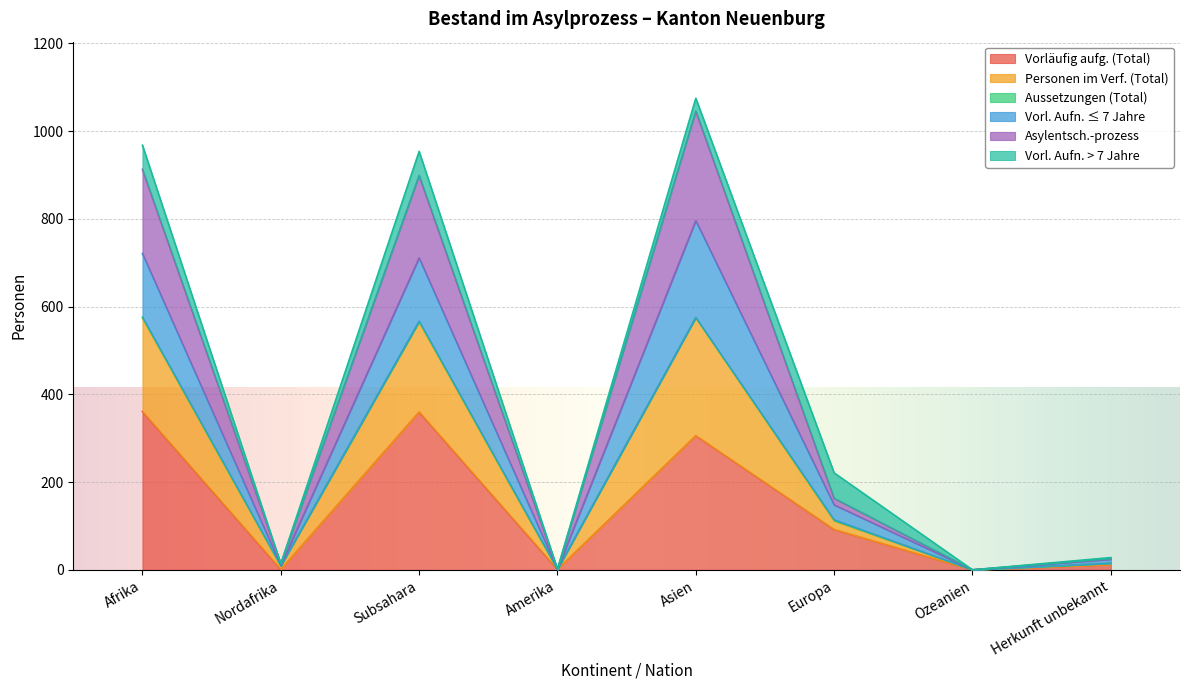

How many data points does each series have?

8